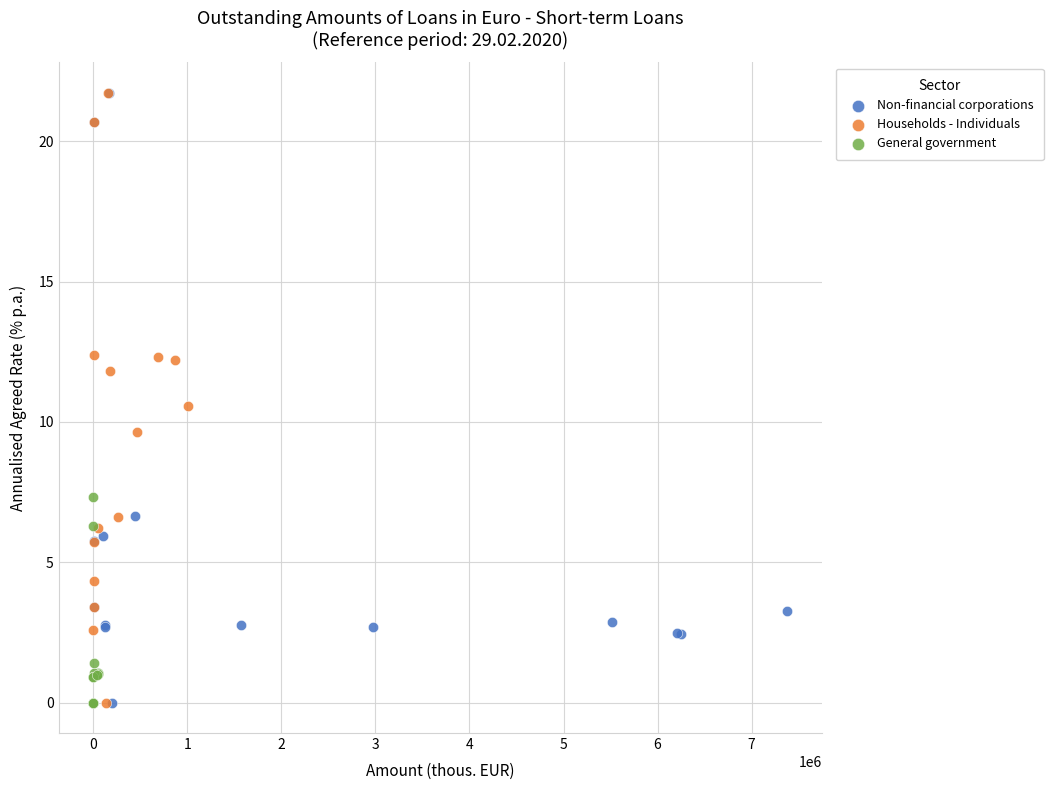

Which series has the widest spread of Y values?

Households - Individuals